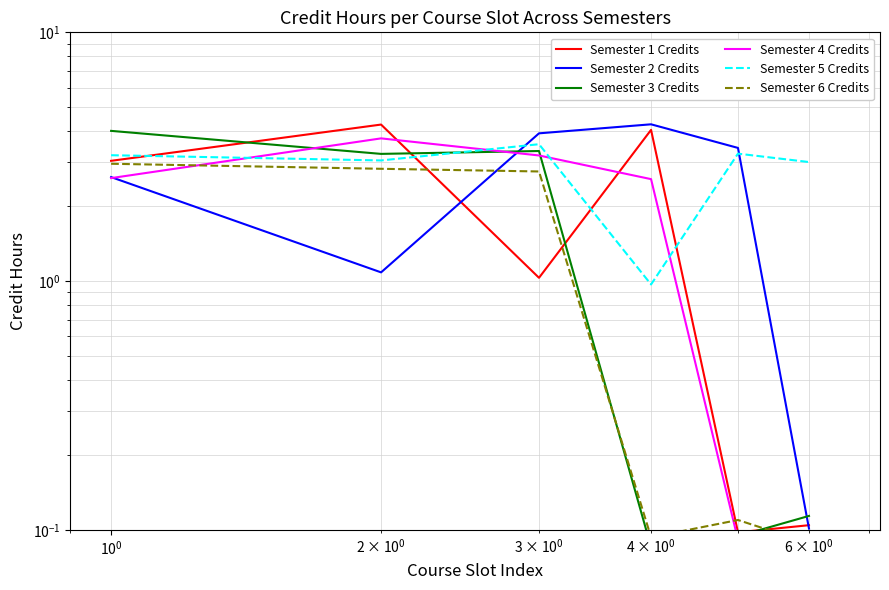

Count the number of data series in this chart.

6